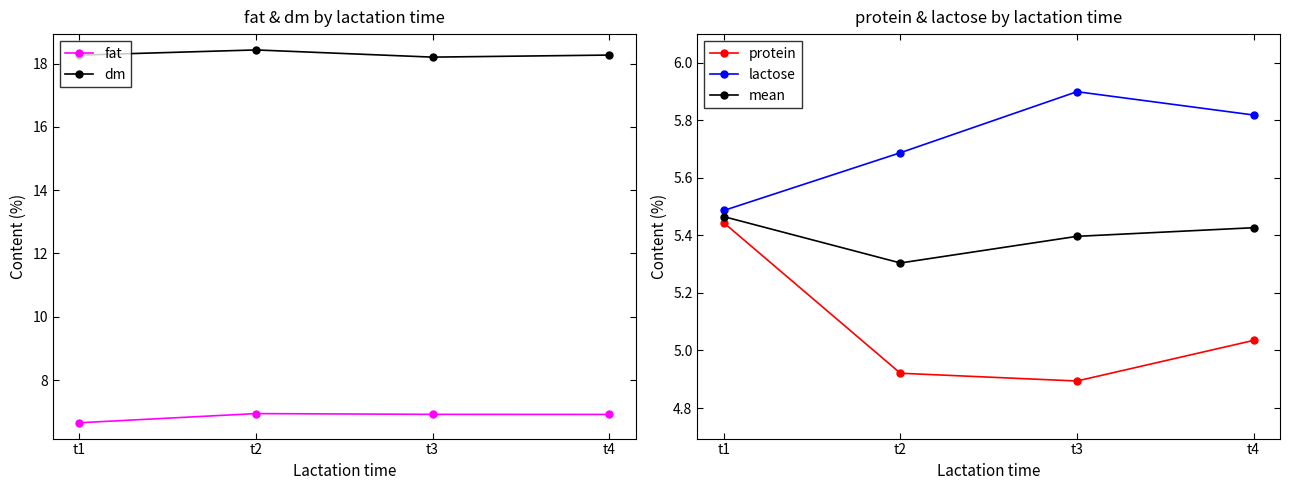

Is it true that lactose equals 10.1 at t3?

False